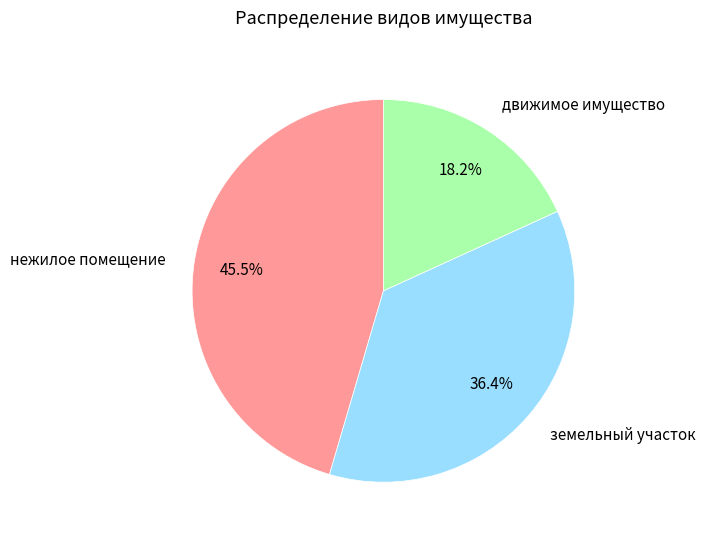

Is there any slice that represents more than half of the pie?

No